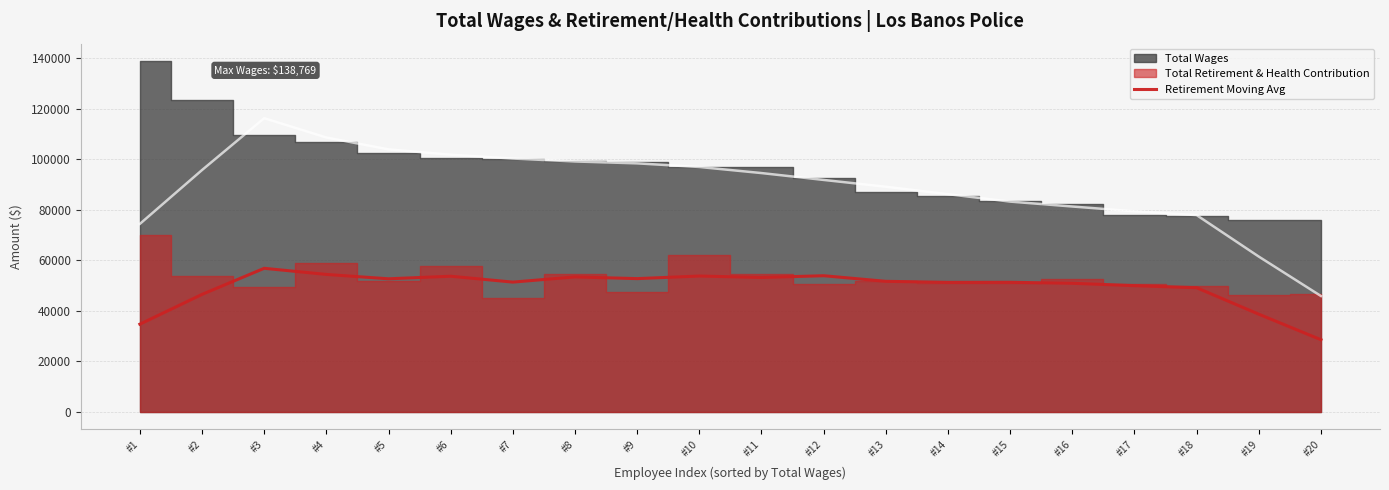

Where is the data nearest to the value 42659?

#2